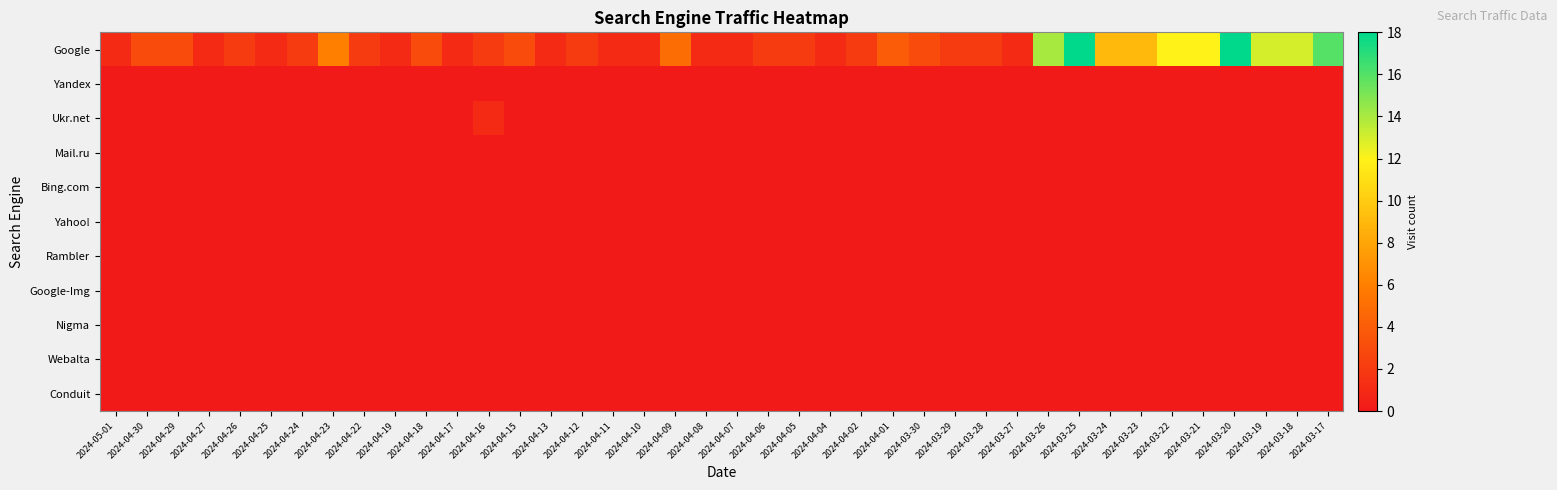

Reading left to right, transcribe all the data shown in this chart.

Google: 2024-05-01=1	2024-04-30=3	2024-04-29=3	2024-04-27=1	2024-04-26=2	2024-04-25=1	2024-04-24=2	2024-04-23=6	2024-04-22=2	2024-04-19=1	2024-04-18=3	2024-04-17=1	2024-04-16=2	2024-04-15=3	2024-04-13=1	2024-04-12=2	2024-04-11=1	2024-04-10=1	2024-04-09=5	2024-04-08=1	2024-04-07=1	2024-04-06=2	2024-04-05=2	2024-04-04=1	2024-04-02=2	2024-04-01=4	2024-03-30=3	2024-03-29=2	2024-03-28=2	2024-03-27=1	2024-03-26=14	2024-03-25=18	2024-03-24=9	2024-03-23=9	2024-03-22=12	2024-03-21=12	2024-03-20=18	2024-03-19=13	2024-03-18=13	2024-03-17=16
Yandex: 2024-05-01=0	2024-04-30=0	2024-04-29=0	2024-04-27=0	2024-04-26=0	2024-04-25=0	2024-04-24=0	2024-04-23=0	2024-04-22=0	2024-04-19=0	2024-04-18=0	2024-04-17=0	2024-04-16=0	2024-04-15=0	2024-04-13=0	2024-04-12=0	2024-04-11=0	2024-04-10=0	2024-04-09=0	2024-04-08=0	2024-04-07=0	2024-04-06=0	2024-04-05=0	2024-04-04=0	2024-04-02=0	2024-04-01=0	2024-03-30=0	2024-03-29=0	2024-03-28=0	2024-03-27=0	2024-03-26=0	2024-03-25=0	2024-03-24=0	2024-03-23=0	2024-03-22=0	2024-03-21=0	2024-03-20=0	2024-03-19=0	2024-03-18=0	2024-03-17=0
Ukr.net: 2024-05-01=0	2024-04-30=0	2024-04-29=0	2024-04-27=0	2024-04-26=0	2024-04-25=0	2024-04-24=0	2024-04-23=0	2024-04-22=0	2024-04-19=0	2024-04-18=0	2024-04-17=0	2024-04-16=1	2024-04-15=0	2024-04-13=0	2024-04-12=0	2024-04-11=0	2024-04-10=0	2024-04-09=0	2024-04-08=0	2024-04-07=0	2024-04-06=0	2024-04-05=0	2024-04-04=0	2024-04-02=0	2024-04-01=0	2024-03-30=0	2024-03-29=0	2024-03-28=0	2024-03-27=0	2024-03-26=0	2024-03-25=0	2024-03-24=0	2024-03-23=0	2024-03-22=0	2024-03-21=0	2024-03-20=0	2024-03-19=0	2024-03-18=0	2024-03-17=0
Mail.ru: 2024-05-01=0	2024-04-30=0	2024-04-29=0	2024-04-27=0	2024-04-26=0	2024-04-25=0	2024-04-24=0	2024-04-23=0	2024-04-22=0	2024-04-19=0	2024-04-18=0	2024-04-17=0	2024-04-16=0	2024-04-15=0	2024-04-13=0	2024-04-12=0	2024-04-11=0	2024-04-10=0	2024-04-09=0	2024-04-08=0	2024-04-07=0	2024-04-06=0	2024-04-05=0	2024-04-04=0	2024-04-02=0	2024-04-01=0	2024-03-30=0	2024-03-29=0	2024-03-28=0	2024-03-27=0	2024-03-26=0	2024-03-25=0	2024-03-24=0	2024-03-23=0	2024-03-22=0	2024-03-21=0	2024-03-20=0	2024-03-19=0	2024-03-18=0	2024-03-17=0
Bing.com: 2024-05-01=0	2024-04-30=0	2024-04-29=0	2024-04-27=0	2024-04-26=0	2024-04-25=0	2024-04-24=0	2024-04-23=0	2024-04-22=0	2024-04-19=0	2024-04-18=0	2024-04-17=0	2024-04-16=0	2024-04-15=0	2024-04-13=0	2024-04-12=0	2024-04-11=0	2024-04-10=0	2024-04-09=0	2024-04-08=0	2024-04-07=0	2024-04-06=0	2024-04-05=0	2024-04-04=0	2024-04-02=0	2024-04-01=0	2024-03-30=0	2024-03-29=0	2024-03-28=0	2024-03-27=0	2024-03-26=0	2024-03-25=0	2024-03-24=0	2024-03-23=0	2024-03-22=0	2024-03-21=0	2024-03-20=0	2024-03-19=0	2024-03-18=0	2024-03-17=0
Yahoo!: 2024-05-01=0	2024-04-30=0	2024-04-29=0	2024-04-27=0	2024-04-26=0	2024-04-25=0	2024-04-24=0	2024-04-23=0	2024-04-22=0	2024-04-19=0	2024-04-18=0	2024-04-17=0	2024-04-16=0	2024-04-15=0	2024-04-13=0	2024-04-12=0	2024-04-11=0	2024-04-10=0	2024-04-09=0	2024-04-08=0	2024-04-07=0	2024-04-06=0	2024-04-05=0	2024-04-04=0	2024-04-02=0	2024-04-01=0	2024-03-30=0	2024-03-29=0	2024-03-28=0	2024-03-27=0	2024-03-26=0	2024-03-25=0	2024-03-24=0	2024-03-23=0	2024-03-22=0	2024-03-21=0	2024-03-20=0	2024-03-19=0	2024-03-18=0	2024-03-17=0
Rambler: 2024-05-01=0	2024-04-30=0	2024-04-29=0	2024-04-27=0	2024-04-26=0	2024-04-25=0	2024-04-24=0	2024-04-23=0	2024-04-22=0	2024-04-19=0	2024-04-18=0	2024-04-17=0	2024-04-16=0	2024-04-15=0	2024-04-13=0	2024-04-12=0	2024-04-11=0	2024-04-10=0	2024-04-09=0	2024-04-08=0	2024-04-07=0	2024-04-06=0	2024-04-05=0	2024-04-04=0	2024-04-02=0	2024-04-01=0	2024-03-30=0	2024-03-29=0	2024-03-28=0	2024-03-27=0	2024-03-26=0	2024-03-25=0	2024-03-24=0	2024-03-23=0	2024-03-22=0	2024-03-21=0	2024-03-20=0	2024-03-19=0	2024-03-18=0	2024-03-17=0
Google-Img: 2024-05-01=0	2024-04-30=0	2024-04-29=0	2024-04-27=0	2024-04-26=0	2024-04-25=0	2024-04-24=0	2024-04-23=0	2024-04-22=0	2024-04-19=0	2024-04-18=0	2024-04-17=0	2024-04-16=0	2024-04-15=0	2024-04-13=0	2024-04-12=0	2024-04-11=0	2024-04-10=0	2024-04-09=0	2024-04-08=0	2024-04-07=0	2024-04-06=0	2024-04-05=0	2024-04-04=0	2024-04-02=0	2024-04-01=0	2024-03-30=0	2024-03-29=0	2024-03-28=0	2024-03-27=0	2024-03-26=0	2024-03-25=0	2024-03-24=0	2024-03-23=0	2024-03-22=0	2024-03-21=0	2024-03-20=0	2024-03-19=0	2024-03-18=0	2024-03-17=0
Nigma: 2024-05-01=0	2024-04-30=0	2024-04-29=0	2024-04-27=0	2024-04-26=0	2024-04-25=0	2024-04-24=0	2024-04-23=0	2024-04-22=0	2024-04-19=0	2024-04-18=0	2024-04-17=0	2024-04-16=0	2024-04-15=0	2024-04-13=0	2024-04-12=0	2024-04-11=0	2024-04-10=0	2024-04-09=0	2024-04-08=0	2024-04-07=0	2024-04-06=0	2024-04-05=0	2024-04-04=0	2024-04-02=0	2024-04-01=0	2024-03-30=0	2024-03-29=0	2024-03-28=0	2024-03-27=0	2024-03-26=0	2024-03-25=0	2024-03-24=0	2024-03-23=0	2024-03-22=0	2024-03-21=0	2024-03-20=0	2024-03-19=0	2024-03-18=0	2024-03-17=0
Webalta: 2024-05-01=0	2024-04-30=0	2024-04-29=0	2024-04-27=0	2024-04-26=0	2024-04-25=0	2024-04-24=0	2024-04-23=0	2024-04-22=0	2024-04-19=0	2024-04-18=0	2024-04-17=0	2024-04-16=0	2024-04-15=0	2024-04-13=0	2024-04-12=0	2024-04-11=0	2024-04-10=0	2024-04-09=0	2024-04-08=0	2024-04-07=0	2024-04-06=0	2024-04-05=0	2024-04-04=0	2024-04-02=0	2024-04-01=0	2024-03-30=0	2024-03-29=0	2024-03-28=0	2024-03-27=0	2024-03-26=0	2024-03-25=0	2024-03-24=0	2024-03-23=0	2024-03-22=0	2024-03-21=0	2024-03-20=0	2024-03-19=0	2024-03-18=0	2024-03-17=0
Conduit: 2024-05-01=0	2024-04-30=0	2024-04-29=0	2024-04-27=0	2024-04-26=0	2024-04-25=0	2024-04-24=0	2024-04-23=0	2024-04-22=0	2024-04-19=0	2024-04-18=0	2024-04-17=0	2024-04-16=0	2024-04-15=0	2024-04-13=0	2024-04-12=0	2024-04-11=0	2024-04-10=0	2024-04-09=0	2024-04-08=0	2024-04-07=0	2024-04-06=0	2024-04-05=0	2024-04-04=0	2024-04-02=0	2024-04-01=0	2024-03-30=0	2024-03-29=0	2024-03-28=0	2024-03-27=0	2024-03-26=0	2024-03-25=0	2024-03-24=0	2024-03-23=0	2024-03-22=0	2024-03-21=0	2024-03-20=0	2024-03-19=0	2024-03-18=0	2024-03-17=0